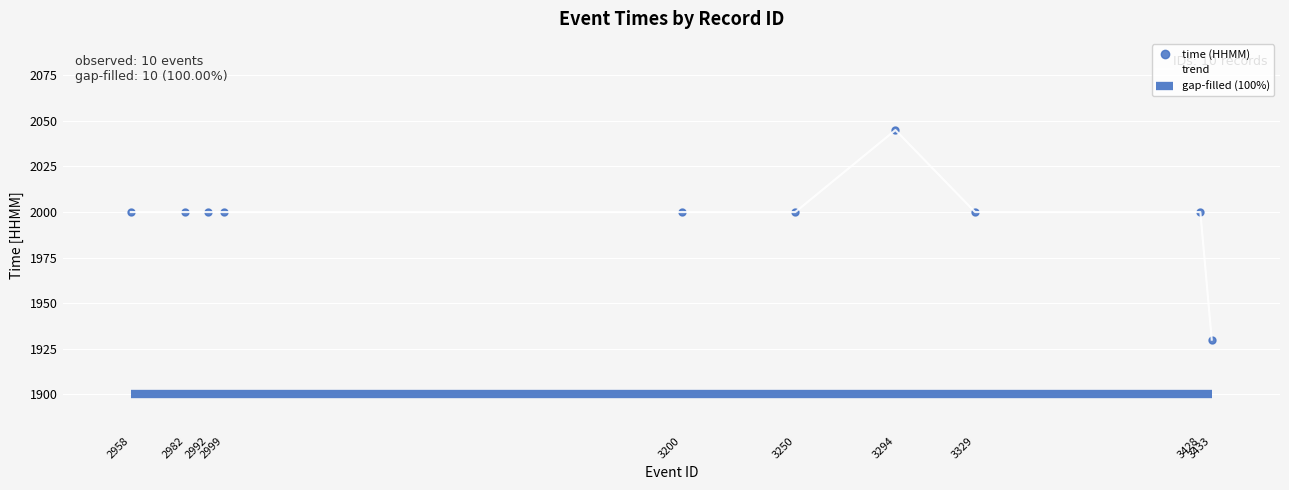

Reading left to right, extract all data points from this chart.

time (HHMM): 2958=2000	2982=2000	2992=2000	2999=2000	3200=2000	3250=2000	3294=2045	3329=2000	3428=2000	3433=1930
trend: 2958=2000	2982=2000	2992=2000	2999=2000	3200=2000	3250=2000	3294=2045	3329=2000	3428=2000	3433=1930